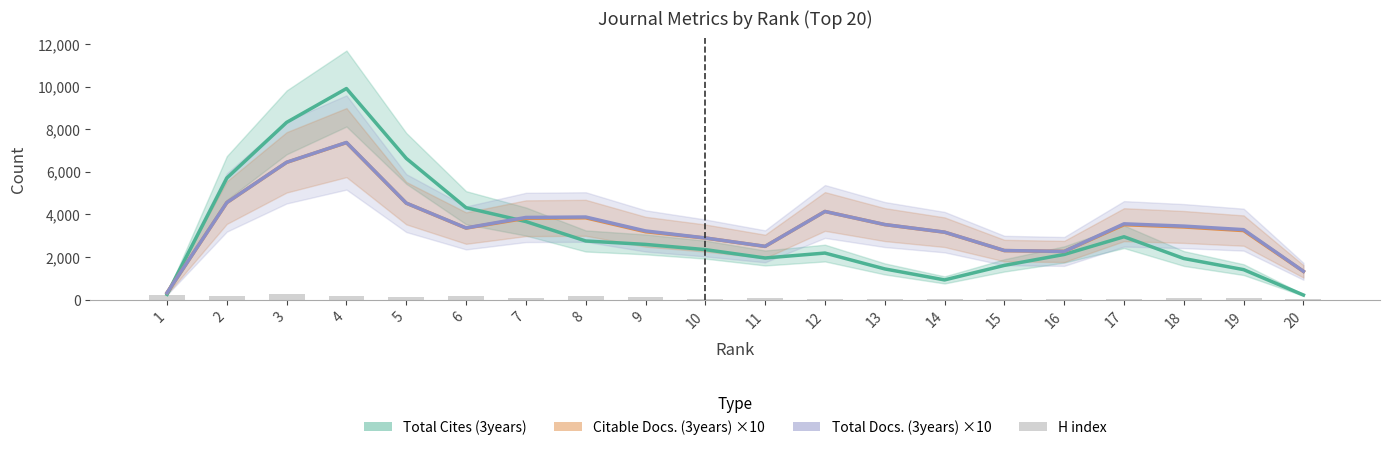

Between 12 and 16, which series saw the biggest shift?

Citable Docs. (3years) ×10